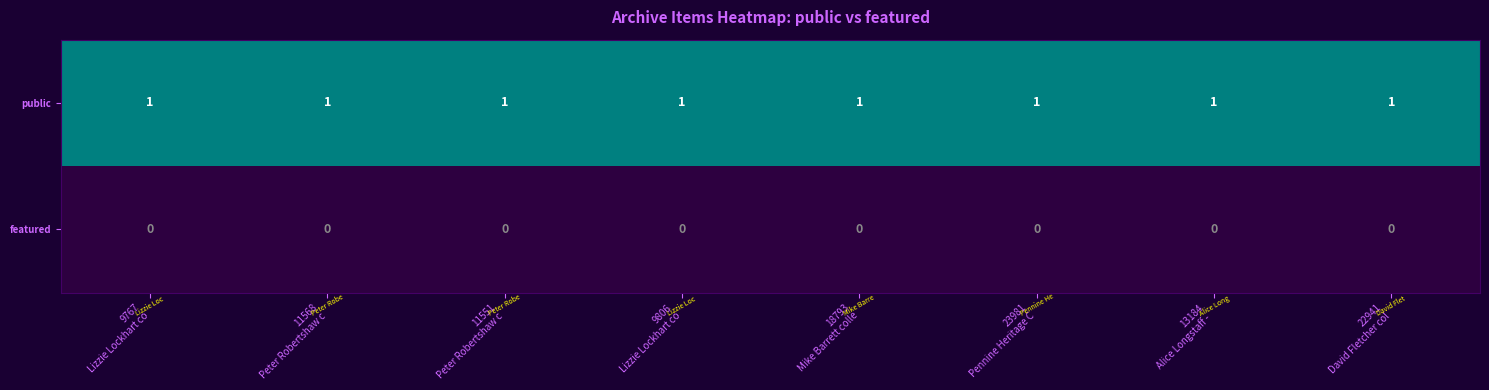

Rank the series by their average value, from lowest to highest.

featured, public